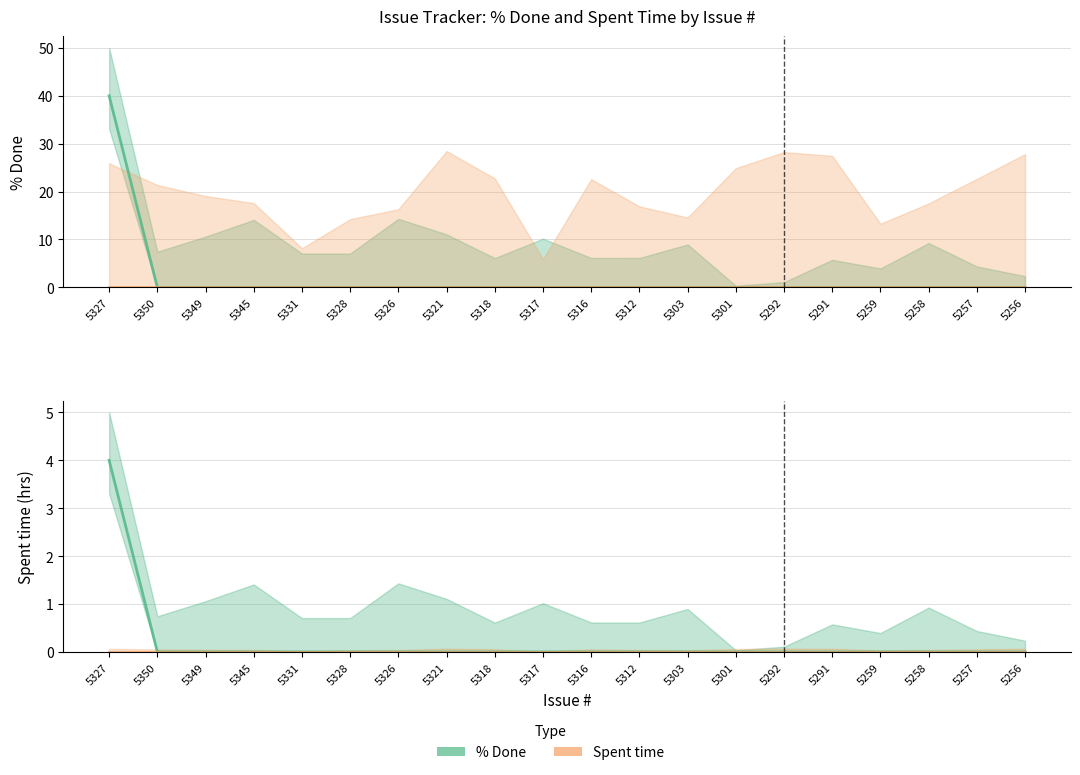

How many data points does each series have?

20